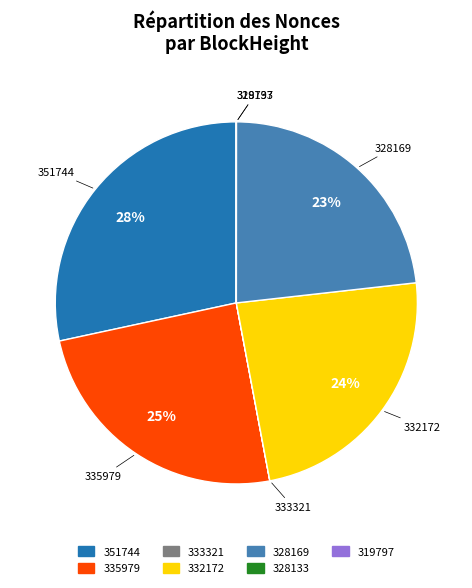

To the nearest percent, what percentage of the pie is 328169?

23%